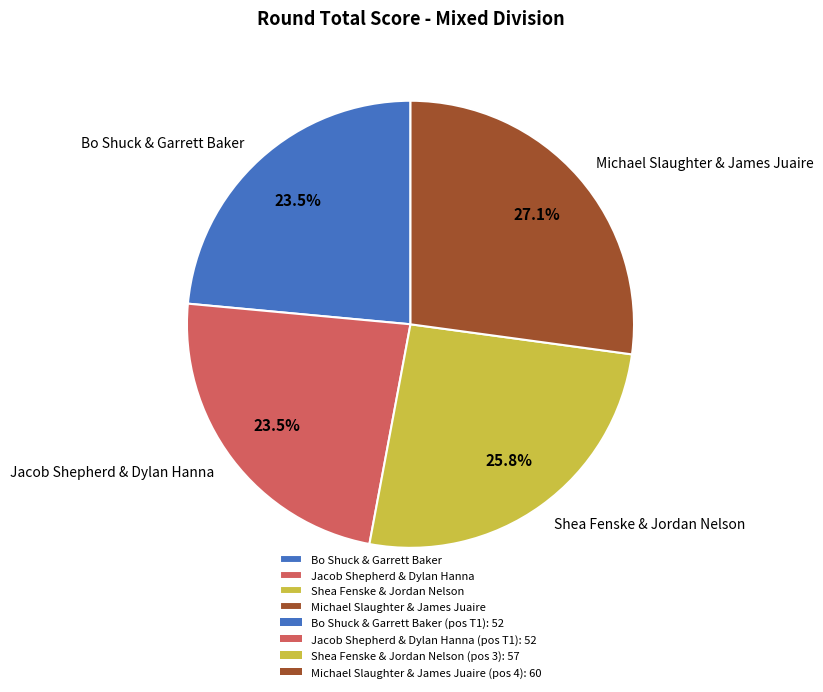

Approximately how many times larger is the value at Bo Shuck & Garrett Baker compared to Jacob Shepherd & Dylan Hanna?

1.0